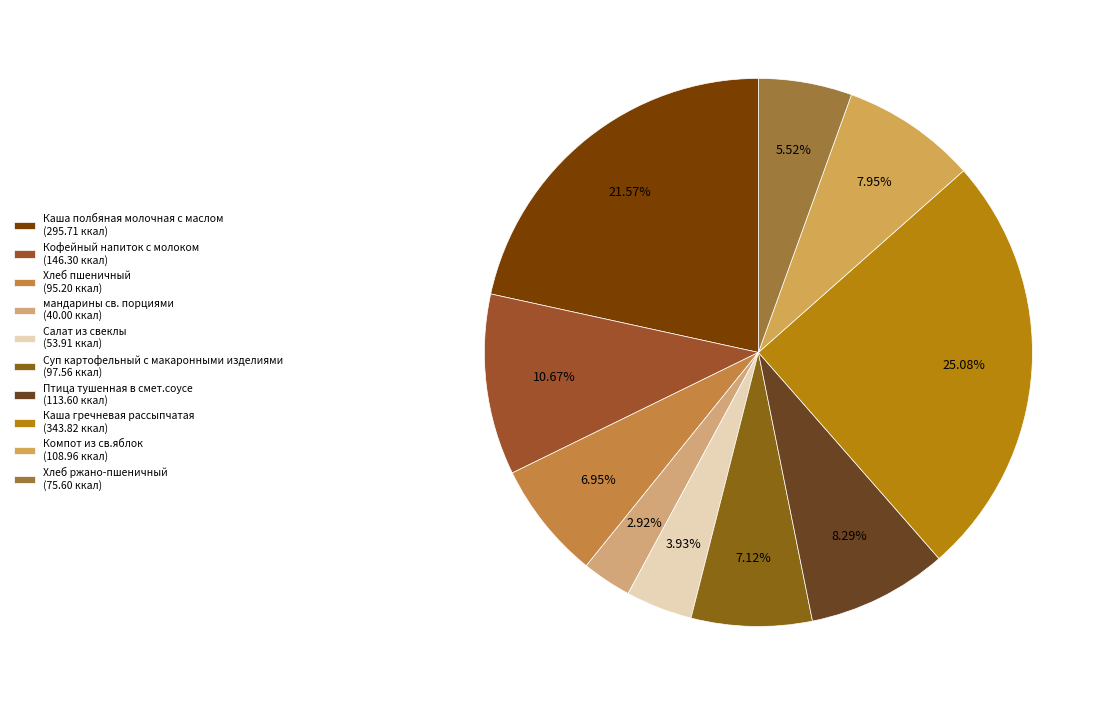

What is the change in value from Каша полбяная молочная с маслом to Хлеб ржано-пшеничный?

-220.1